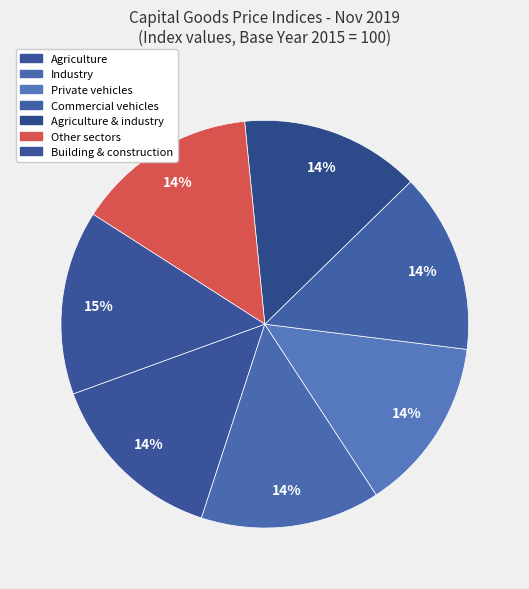

How many slices are in this pie chart?

7